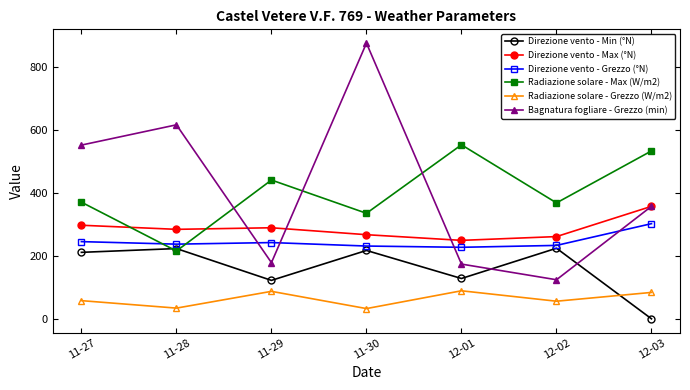

The Direzione vento - Max (°N) series shows 374.0 at 11-30. True or false?

False